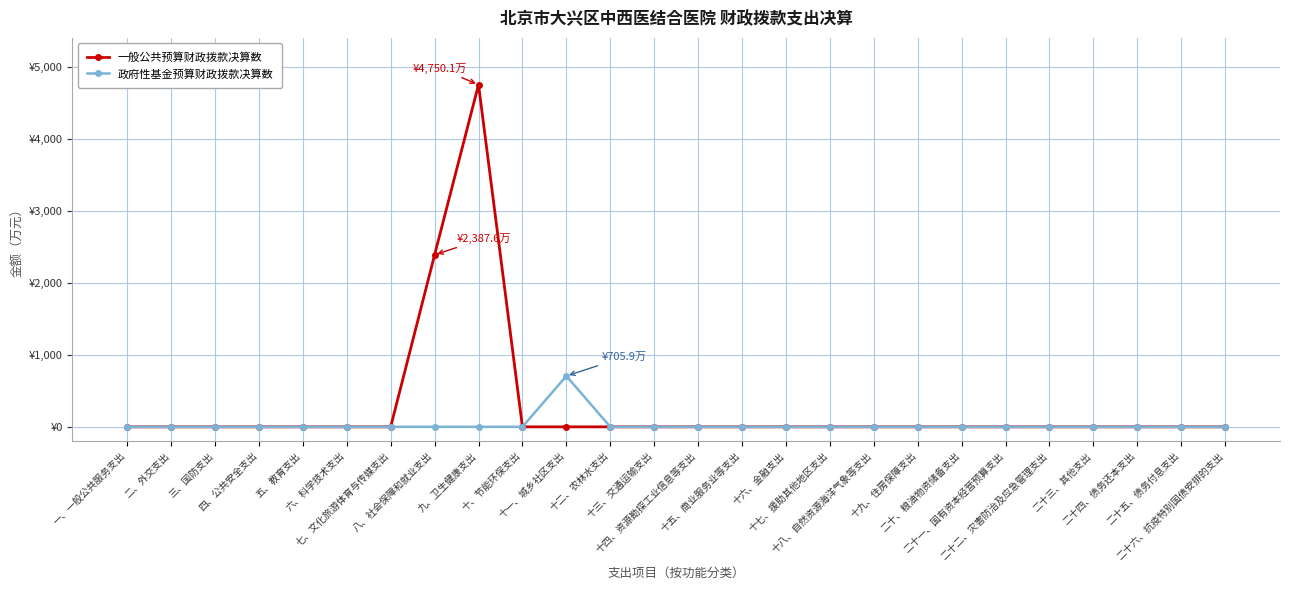

List the labels in order of 一般公共预算财政拨款决算数 value, largest first.

九、卫生健康支出, 八、社会保障和就业支出, 一、一般公共服务支出, 二、外交支出, 三、国防支出, 四、公共安全支出, 五、教育支出, 六、科学技术支出, 七、文化旅游体育与传媒支出, 十、节能环保支出, 十一、城乡社区支出, 十二、农林水支出, 十三、交通运输支出, 十四、资源勘探工业信息等支出, 十五、商业服务业等支出, 十六、金融支出, 十七、援助其他地区支出, 十八、自然资源海洋气象等支出, 十九、住房保障支出, 二十、粮油物资储备支出, 二十一、国有资本经营预算支出, 二十二、灾害防治及应急管理支出, 二十三、其他支出, 二十四、债务还本支出, 二十五、债务付息支出, 二十六、抗疫特别国债安排的支出